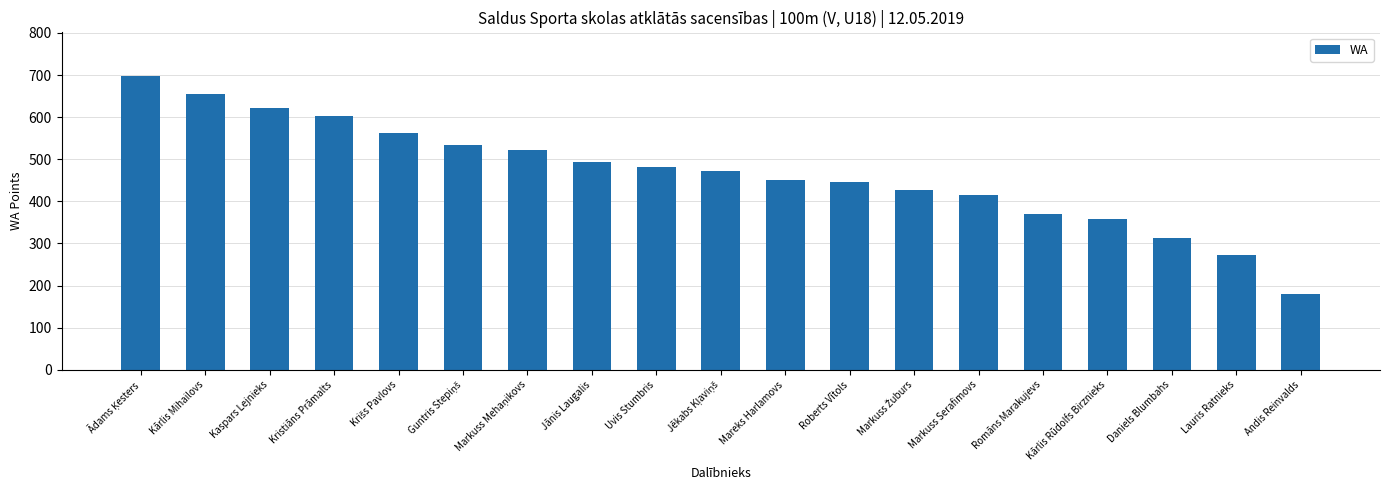

What is the minimum value shown in the chart?

180